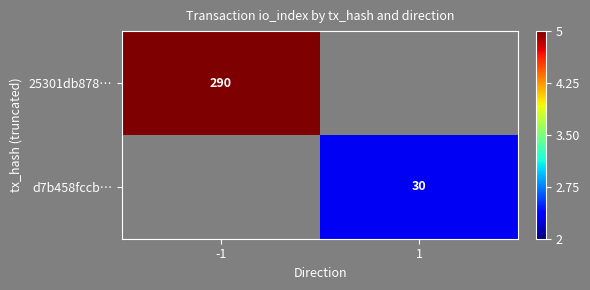

True or false: d7b458fccb… has a value of 46 at 1.

False